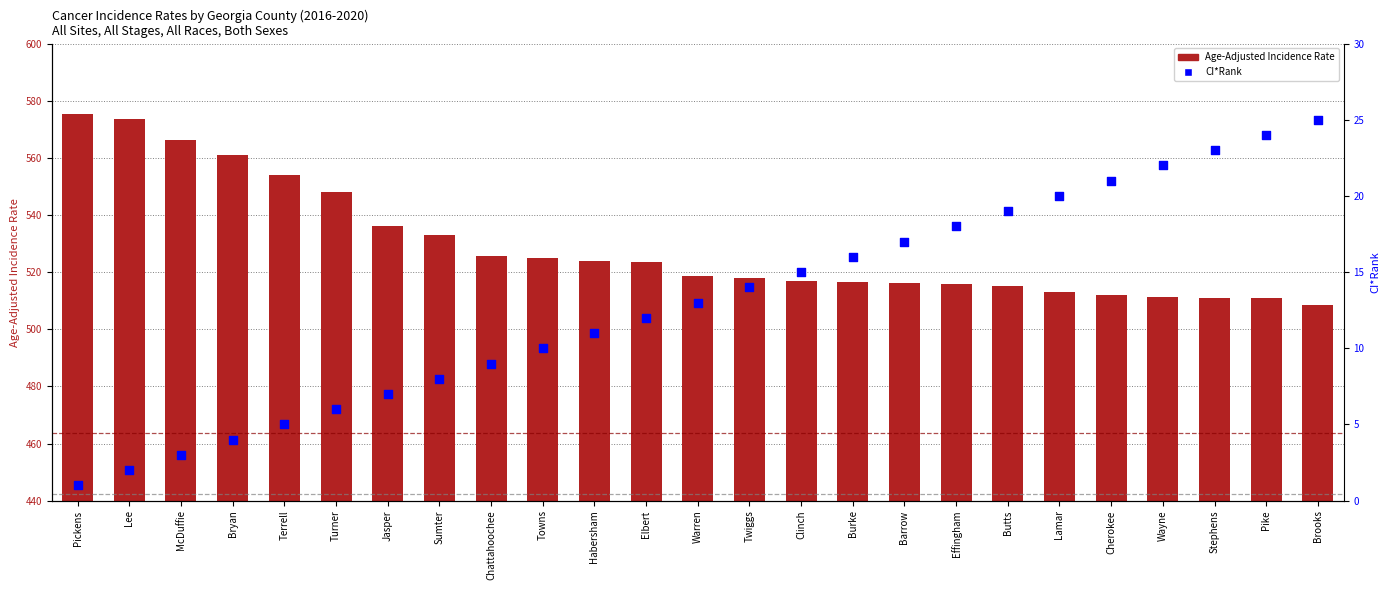

At how many categories does at least one series exceed 320?

25